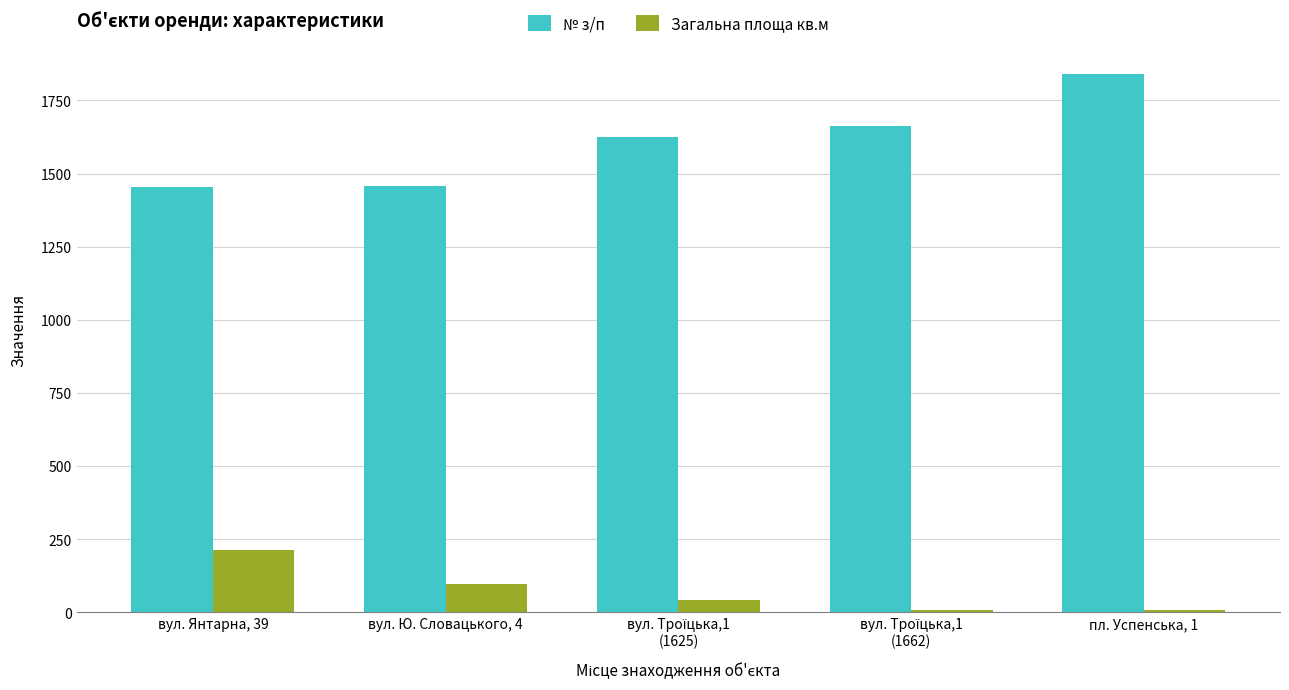

True or false: Загальна площа кв.м has a value of 211.9 at вул. Янтарна, 39.

True